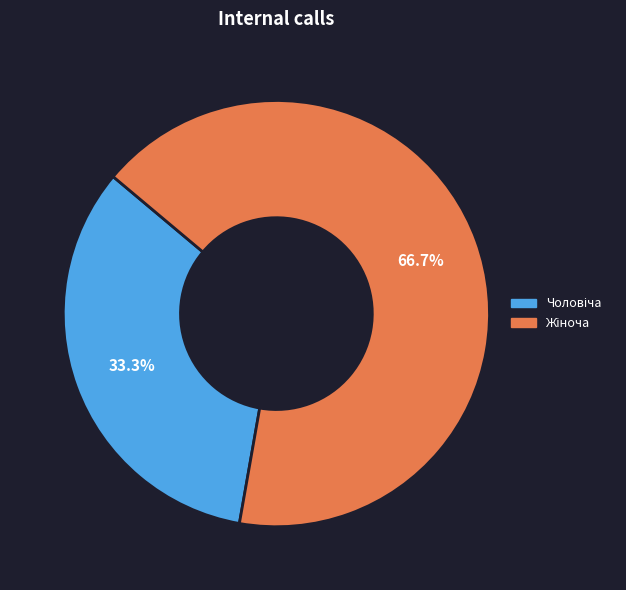

Is there any slice that represents more than half of the pie?

Yes